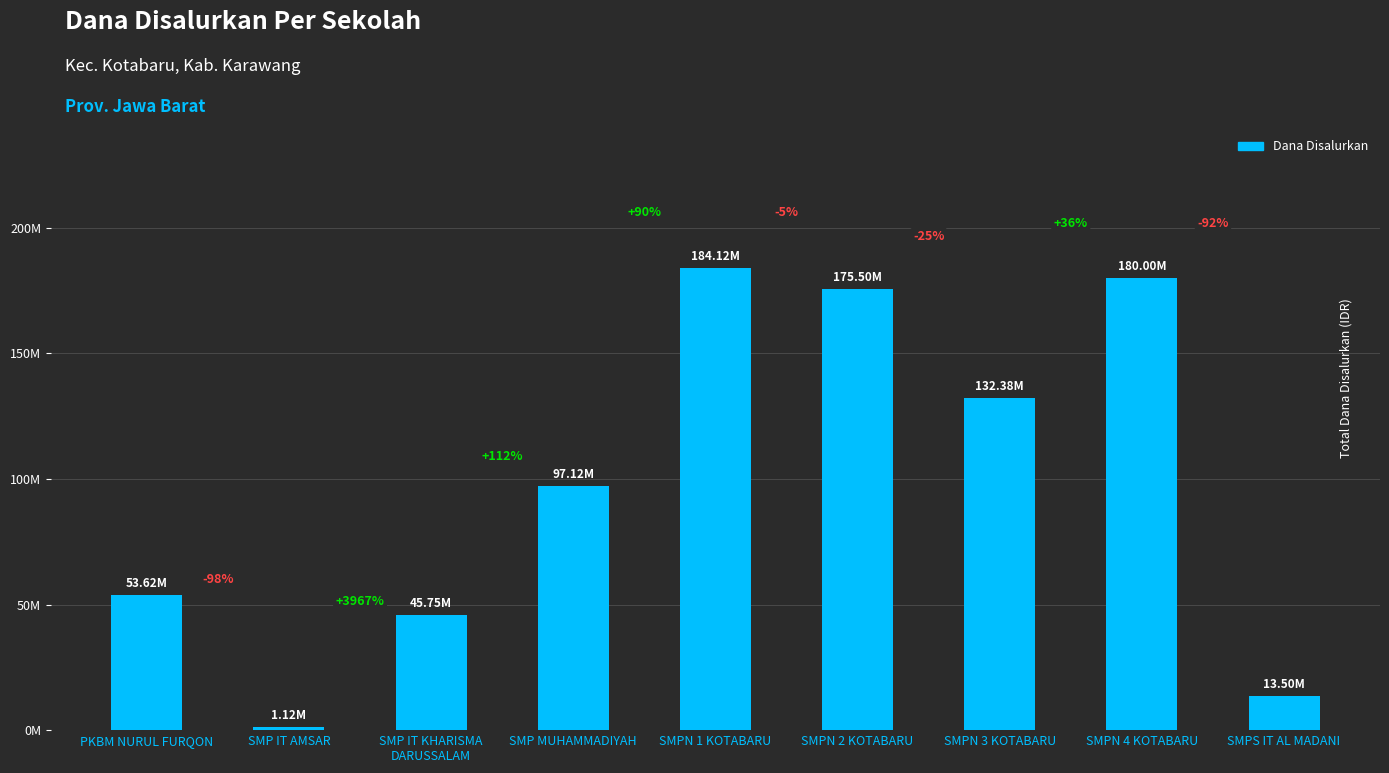

Reading right to left, extract all data points from this chart.

SMPS IT AL MADANI=13500000	SMPN 4 KOTABARU=180000000	SMPN 3 KOTABARU=132375000	SMPN 2 KOTABARU=175500000	SMPN 1 KOTABARU=184125000	SMP MUHAMMADIYAH=97125000	SMP IT KHARISMA
DARUSSALAM=45750000	SMP IT AMSAR=1125000	PKBM NURUL FURQON=53625000